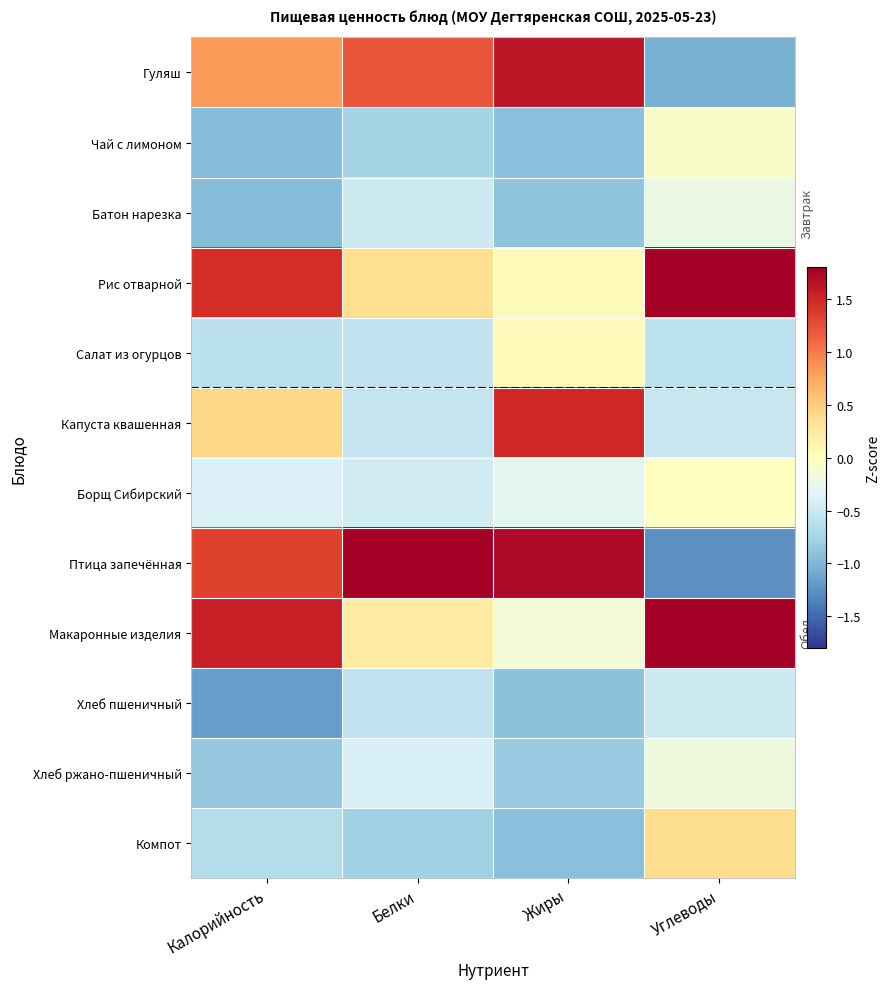

Reading left to right, extract all data points from this chart.

Гуляш: Калорийность=0.8	Белки=1.2	Жиры=1.6	Углеводы=-1.1
Чай с лимоном: Калорийность=-0.9	Белки=-0.7	Жиры=-0.9	Углеводы=-0.1
Батон нарезка: Калорийность=-0.9	Белки=-0.5	Жиры=-0.9	Углеводы=-0.2
Рис отварной: Калорийность=1.5	Белки=0.4	Жиры=0.0	Углеводы=1.8
Салат из огурцов: Калорийность=-0.6	Белки=-0.6	Жиры=0.0	Углеводы=-0.6
Капуста квашенная: Калорийность=0.4	Белки=-0.5	Жиры=1.5	Углеводы=-0.5
Борщ Сибирский: Калорийность=-0.4	Белки=-0.5	Жиры=-0.3	Углеводы=-0.0
Птица запечённая: Калорийность=1.3	Белки=2.8	Жиры=1.7	Углеводы=-1.3
Макаронные изделия: Калорийность=1.6	Белки=0.2	Жиры=-0.1	Углеводы=2.2
Хлеб пшеничный: Калорийность=-1.2	Белки=-0.6	Жиры=-0.9	Углеводы=-0.5
Хлеб ржано-пшеничный: Калорийность=-0.8	Белки=-0.4	Жиры=-0.8	Углеводы=-0.2
Компот: Калорийность=-0.7	Белки=-0.8	Жиры=-0.9	Углеводы=0.4